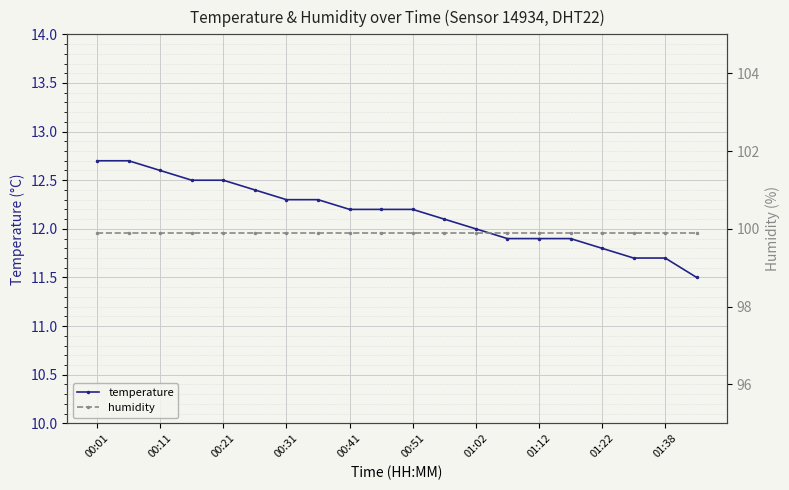

True or false: temperature has a value of 11.8 at 01:22.

True